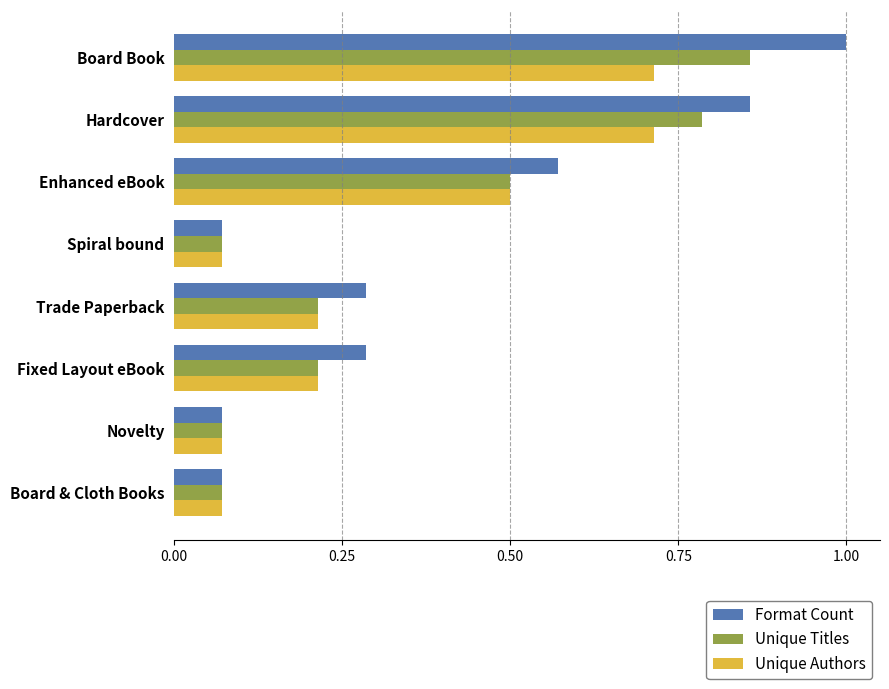

Which series changed the most between Board Book and Trade Paperback?

Format Count